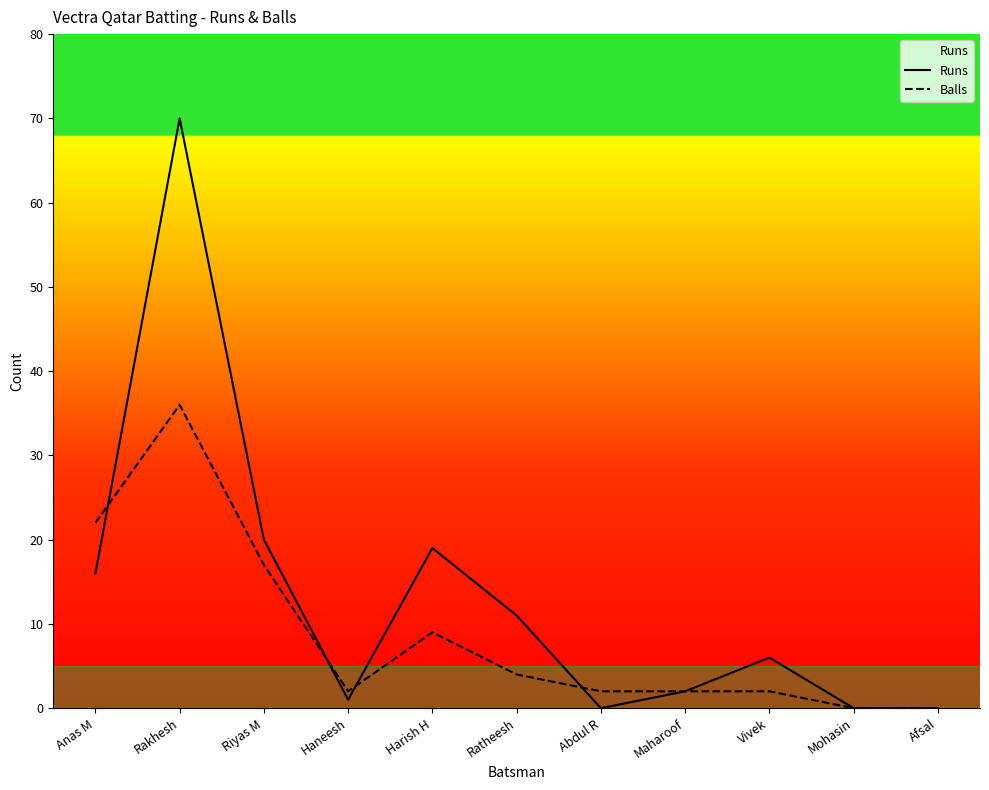

What is the value of the Runs point at the 2nd from the left?

70